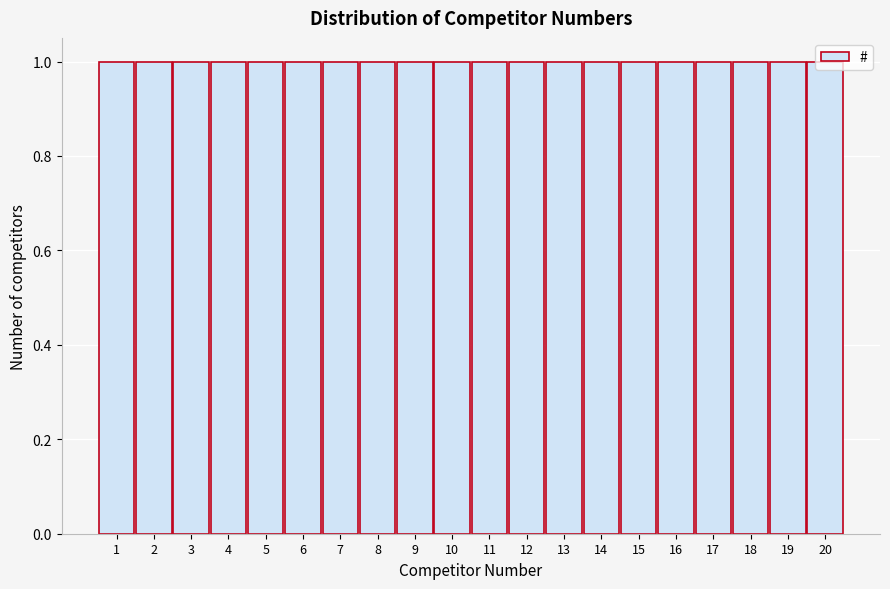

Reading left to right, transcribe this chart: for each bar, give the range it covers on the x-axis and its height. The values are not printed on the chart, so give them approximately, as read against the axis.

0.5 to 1.5: 1
1.5 to 2.5: 1
2.5 to 3.5: 1
3.5 to 4.5: 1
4.5 to 5.5: 1
5.5 to 6.5: 1
6.5 to 7.5: 1
7.5 to 8.5: 1
8.5 to 9.5: 1
9.5 to 10.5: 1
10.5 to 11.5: 1
11.5 to 12.5: 1
12.5 to 13.5: 1
13.5 to 14.5: 1
14.5 to 15.5: 1
15.5 to 16.5: 1
16.5 to 17.5: 1
17.5 to 18.5: 1
18.5 to 19.5: 1
19.5 to 20.5: 1